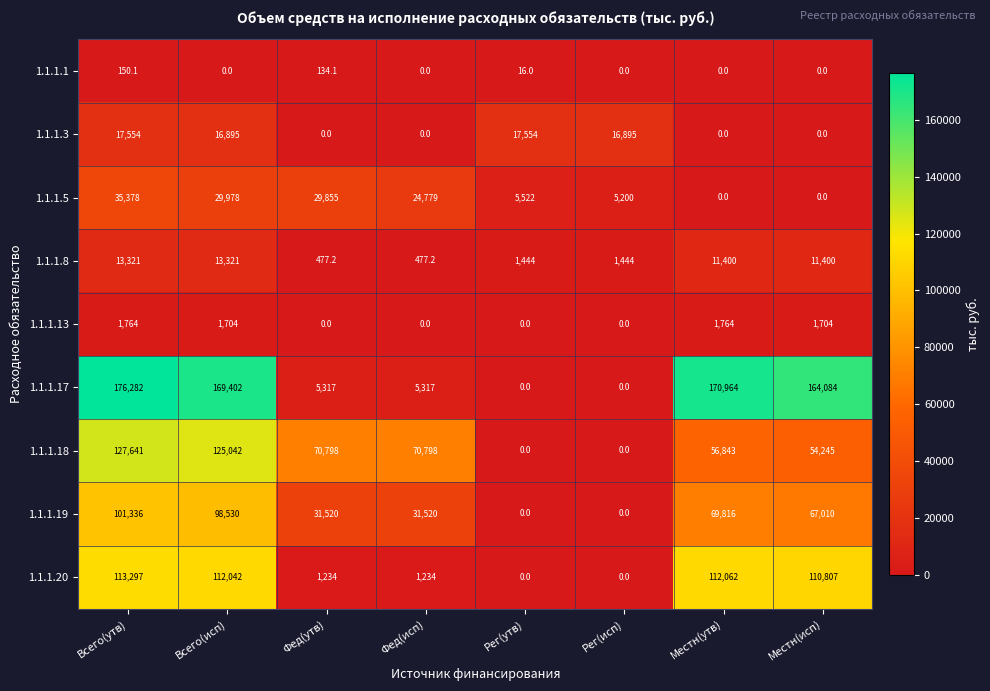

What is the greatest value displayed?

176282.0